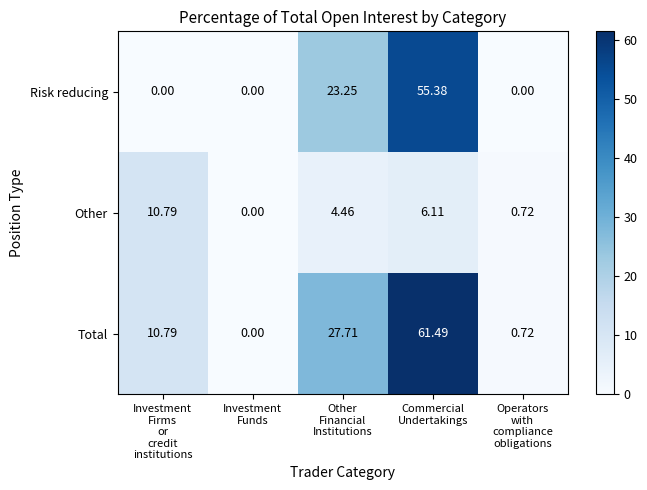

At which category does the chart reach its peak across all series?

Commercial
Undertakings